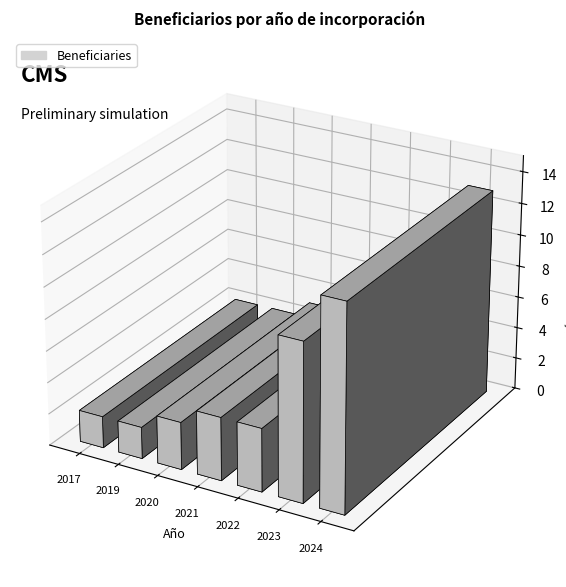

Which has a higher value, 2024 or 2019?

2024